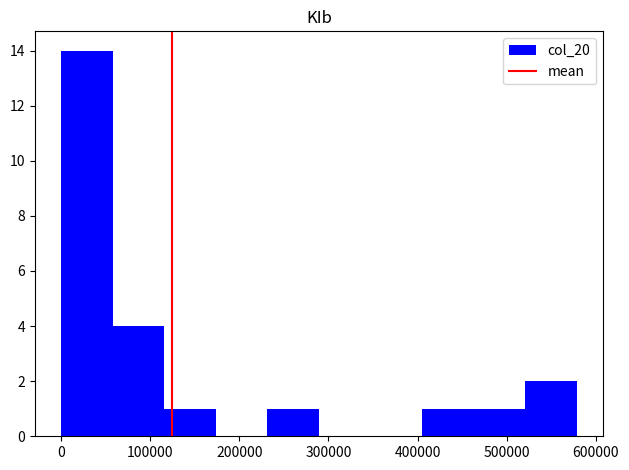

Reading left to right, list every bar in this chart as the range it spans on the x-axis followed by its height. Neither the bar edges nor the heights are printed on the chart, so give them approximately, as read against the axes.

0 to 60000: 14
60000 to 120000: 4
120000 to 170000: 1
170000 to 230000: 0
230000 to 290000: 1
290000 to 350000: 0
350000 to 410000: 0
410000 to 460000: 1
460000 to 520000: 1
520000 to 580000: 2